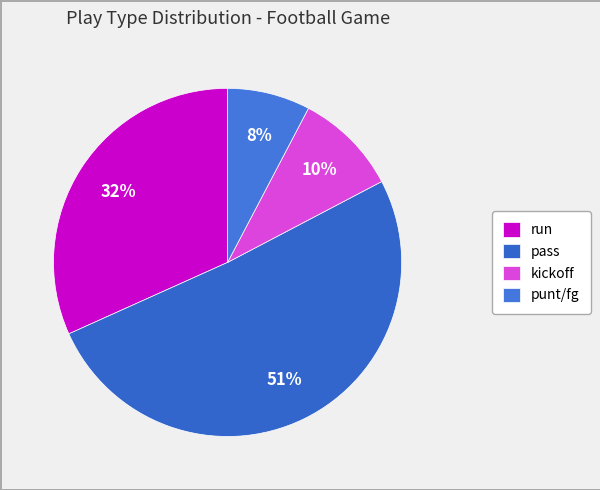

To the nearest percent, what is the average slice percentage?

25%